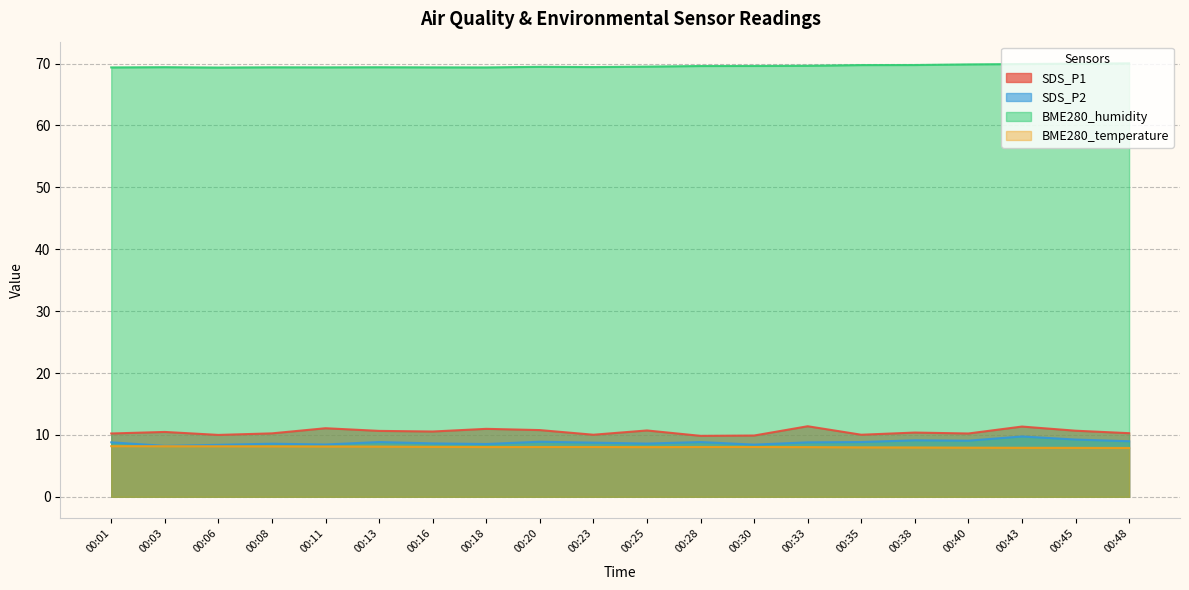

In BME280_humidity, how many points are lower than both neighbors (excluding endpoints)?

4